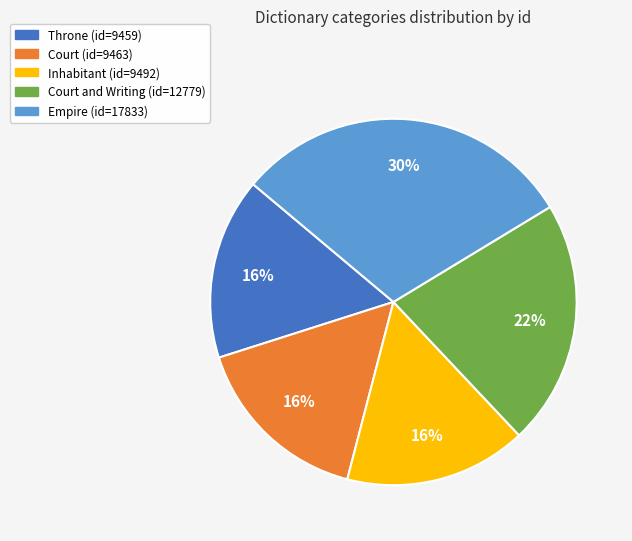

Is there a majority slice in this chart?

No